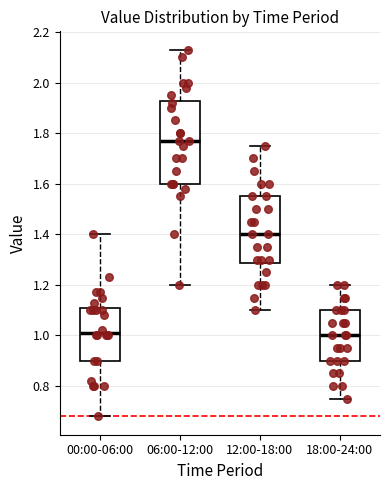

Comparing the boxes themselves (not the whiskers), which one is the tallest?

06:00-12:00